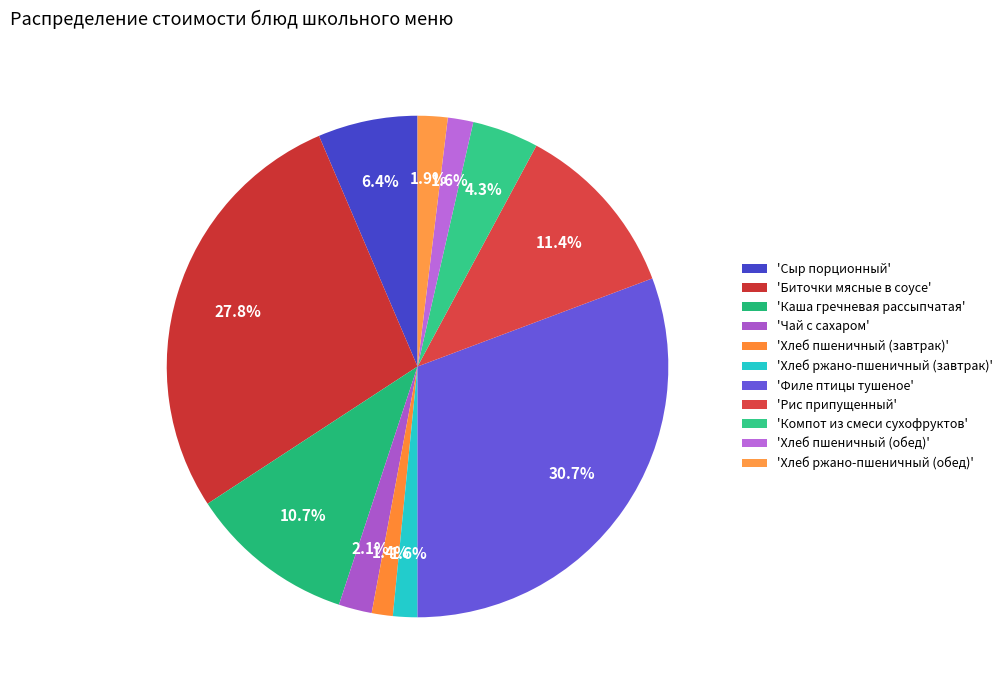

How many slices are in this pie chart?

11